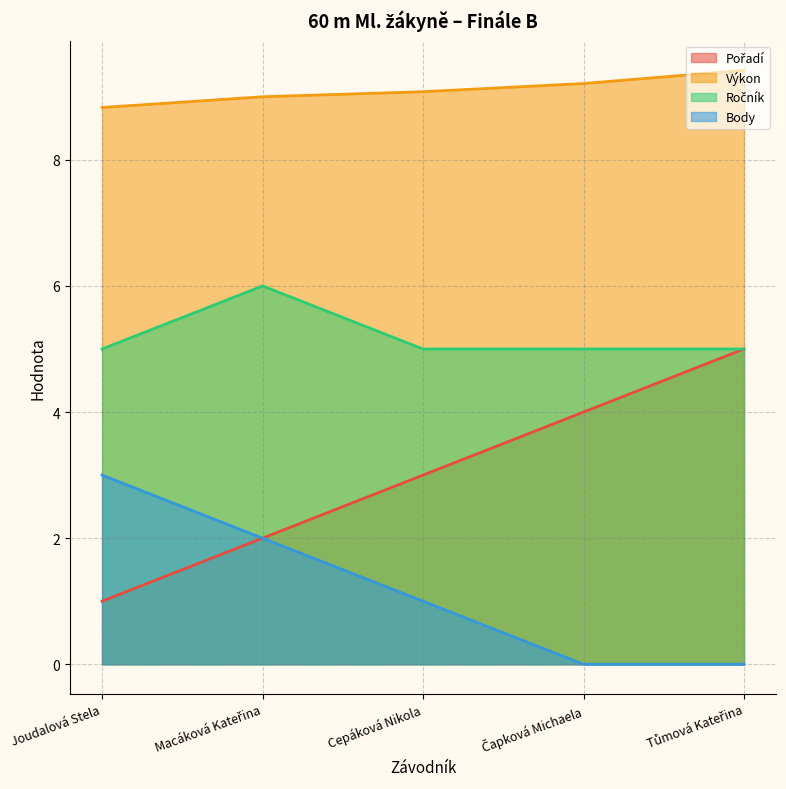

Reading right to left, list all the values displayed in this chart.

Pořadí: Tůmová Kateřina=5.0	Čapková Michaela=4.0	Cepáková Nikola=3.0	Macáková Kateřina=2.0	Joudalová Stela=1.0
Výkon: Tůmová Kateřina=9.4	Čapková Michaela=9.2	Cepáková Nikola=9.1	Macáková Kateřina=9.0	Joudalová Stela=8.8
Ročník: Tůmová Kateřina=5.0	Čapková Michaela=5.0	Cepáková Nikola=5.0	Macáková Kateřina=6.0	Joudalová Stela=5.0
Body: Tůmová Kateřina=0.0	Čapková Michaela=0.0	Cepáková Nikola=1.0	Macáková Kateřina=2.0	Joudalová Stela=3.0